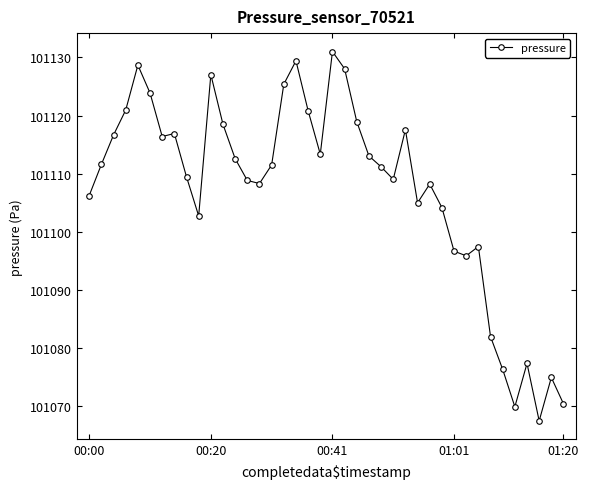

What is the value of the 29th point from the left?

101108.2